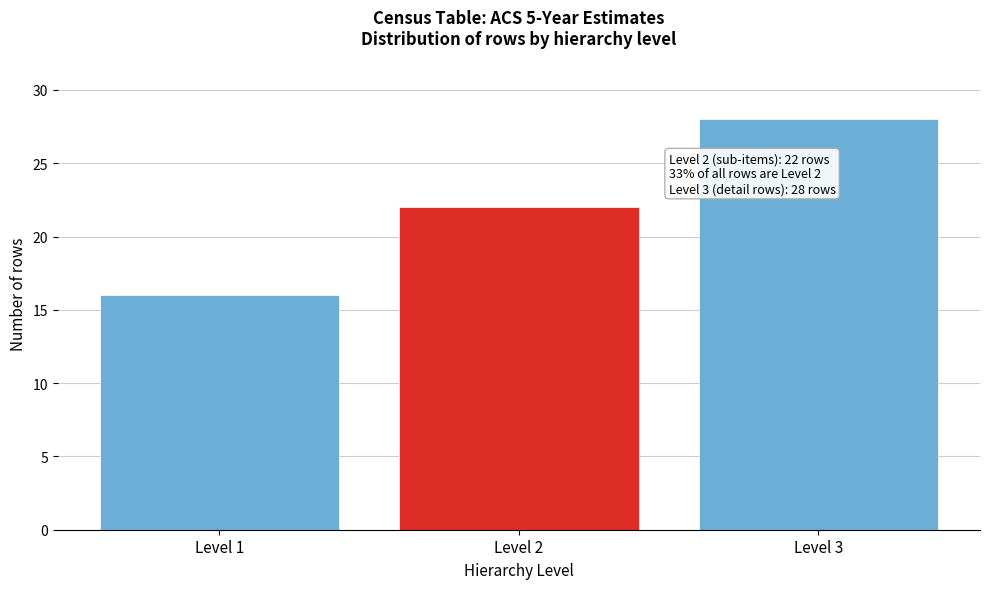

Reading right to left, transcribe all the data shown in this chart.

28	22	16